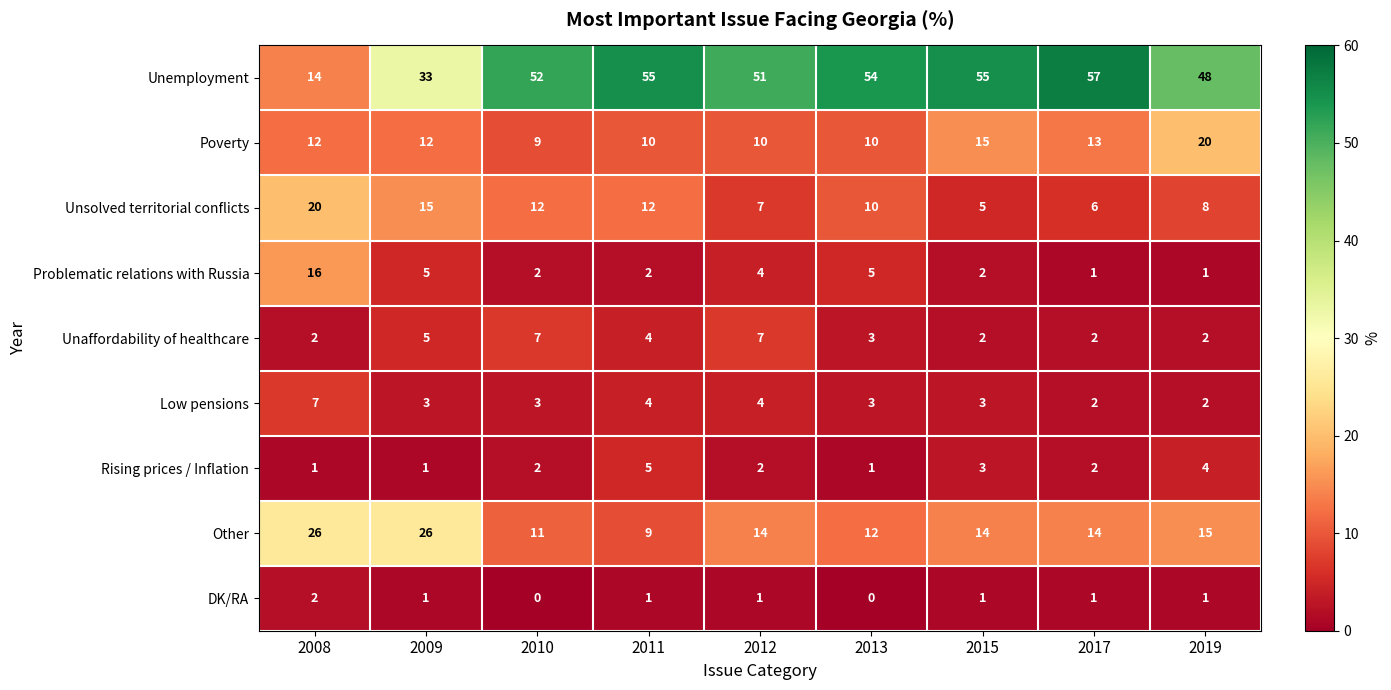

True or false: Unemployment has a value of 26 at 2017.

False